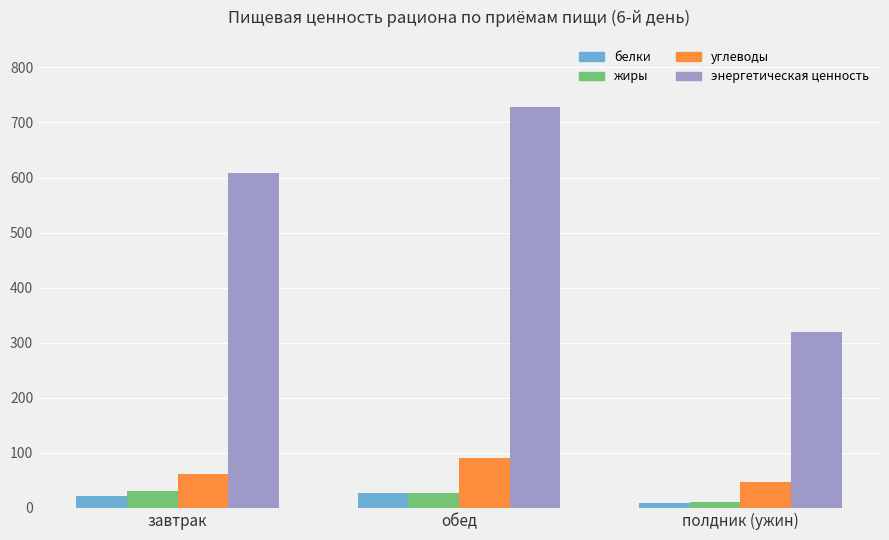

Which series has the widest spread of values?

энергетическая ценность